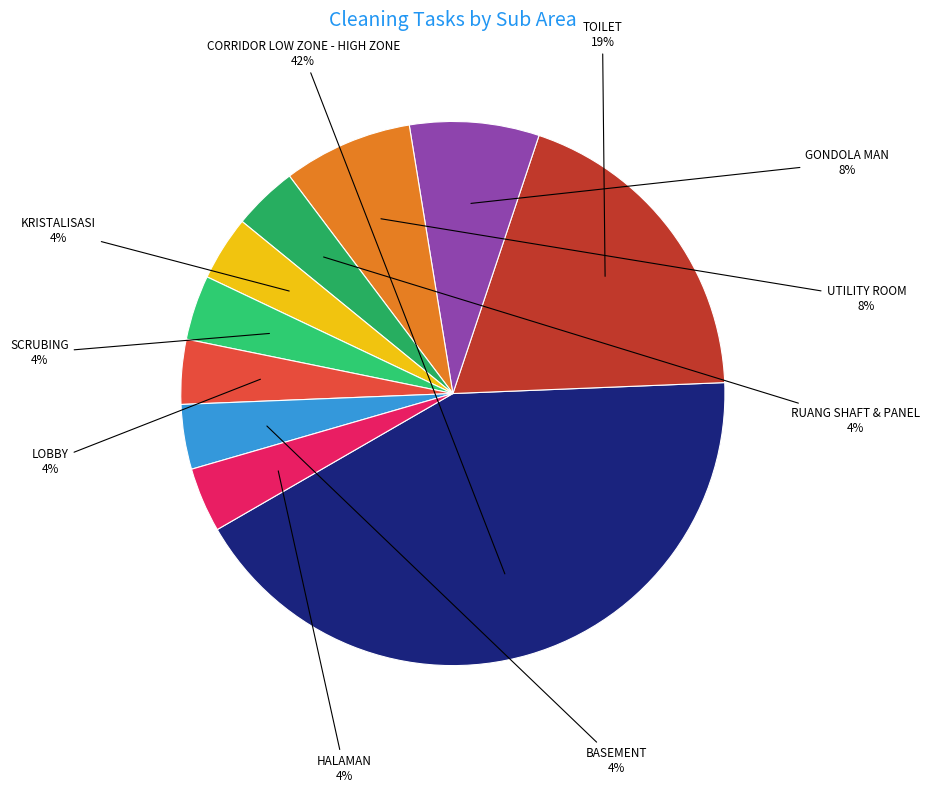

Is LOBBY the majority of the pie?

No